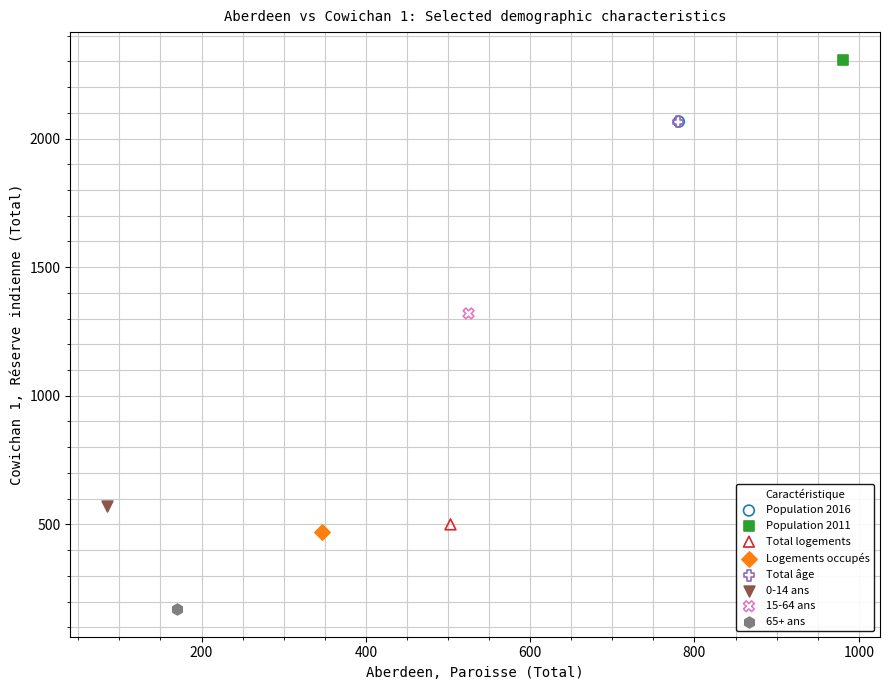

Which series reaches the maximum Y coordinate?

Population 2011